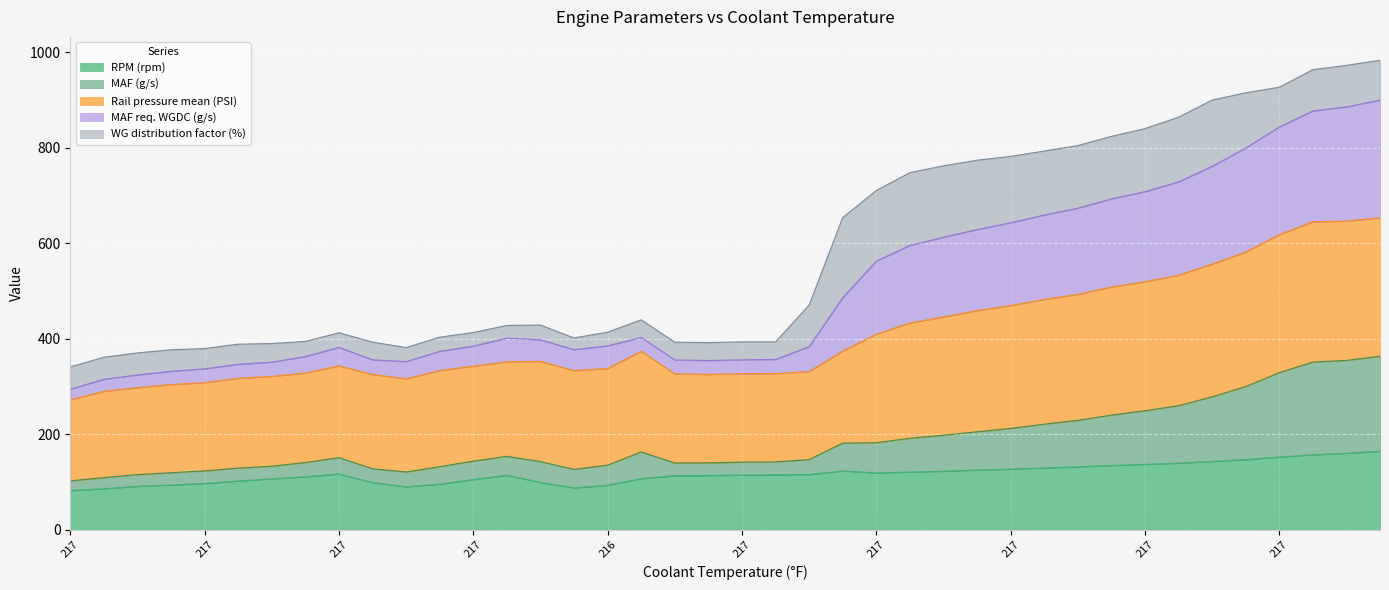

How many values in the RPM (rpm) series exceed 115?

20